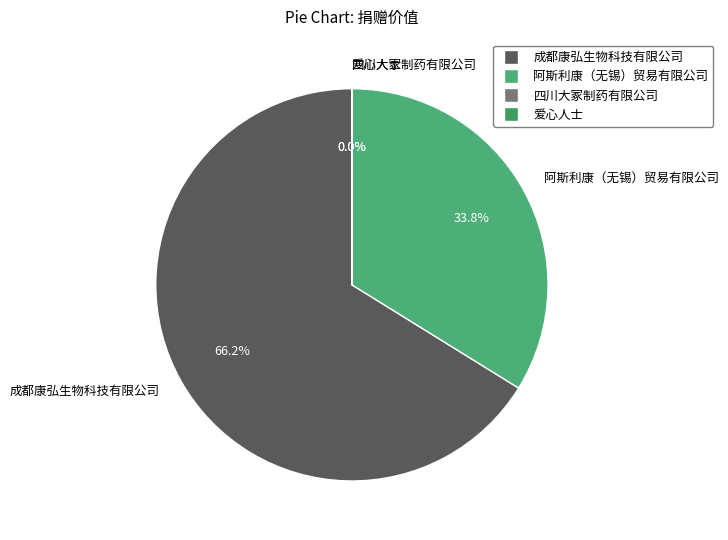

What is the largest slice in the pie chart?

成都康弘生物科技有限公司